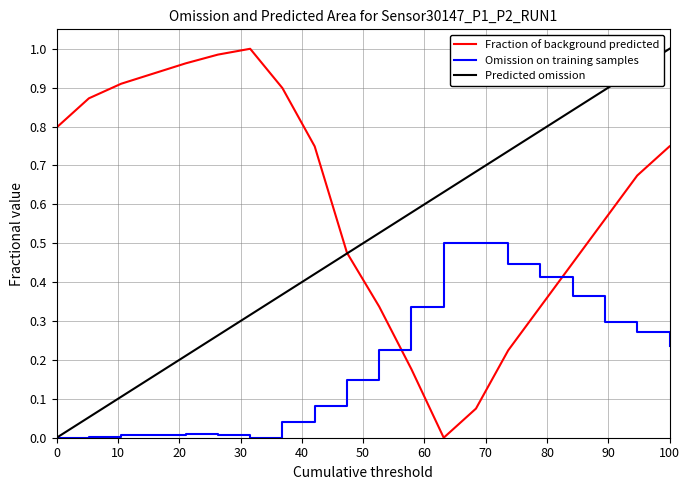

Which series has the largest total across all categories?

Fraction of background predicted